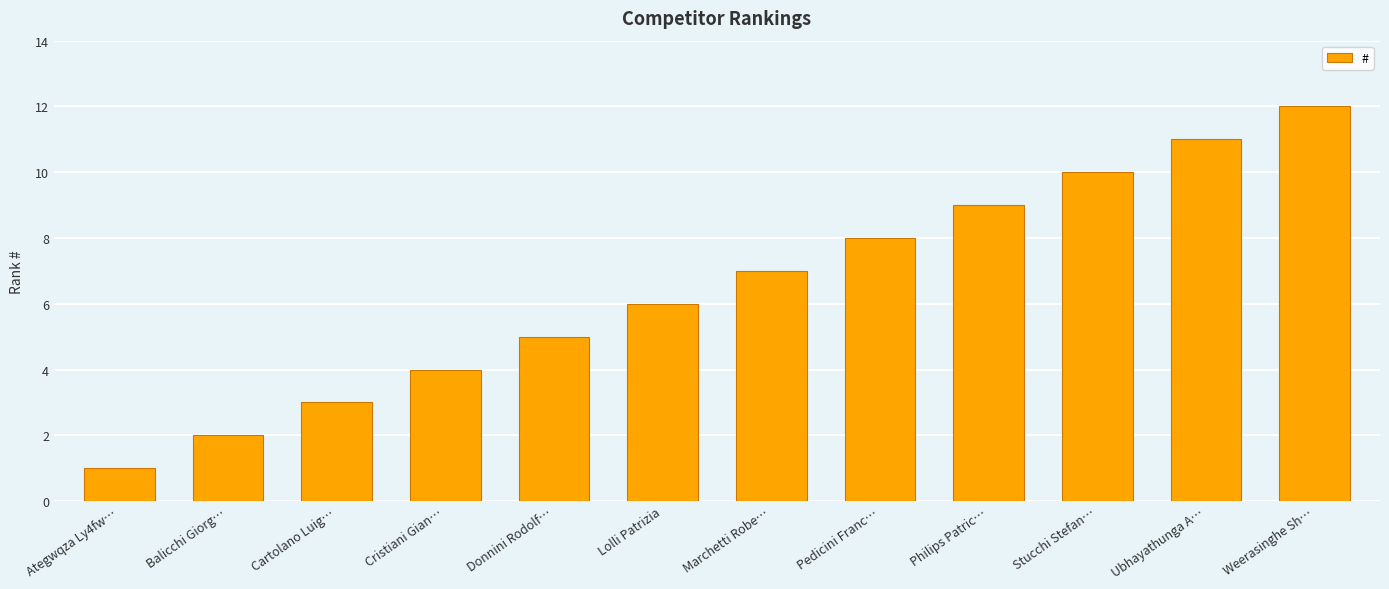

The value at Philips Patric… is 4. True or false?

False